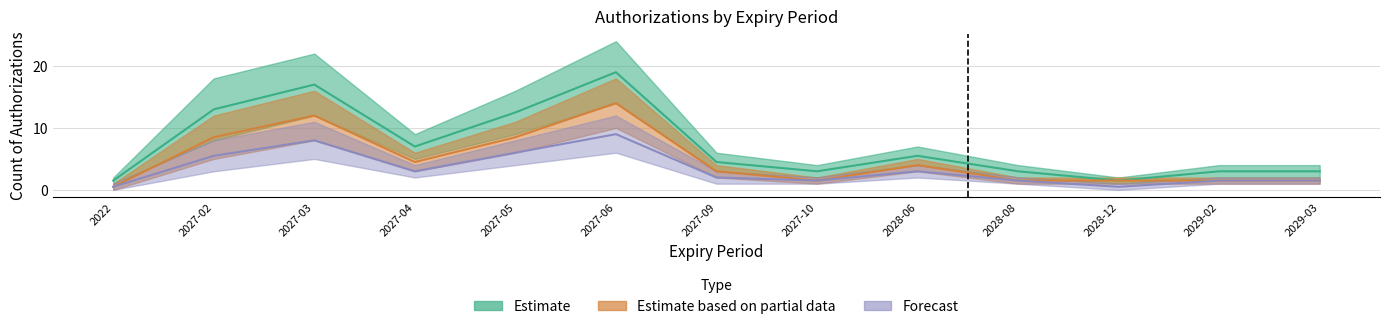

Reading right to left, what are all the values shown in this chart?

Estimate_low: 2029-03=1.5	2029-02=1.5	2028-12=0.5	2028-08=1.5	2028-06=3.0	2027-10=1.5	2027-09=2.0	2027-06=9.0	2027-05=6.0	2027-04=3.0	2027-03=8.0	2027-02=5.5	2022=0.5
Estimate_high: 2029-03=3.0	2029-02=3.0	2028-12=1.5	2028-08=3.0	2028-06=5.5	2027-10=3.0	2027-09=4.5	2027-06=19.0	2027-05=12.5	2027-04=7.0	2027-03=17.0	2027-02=13.0	2022=1.5
Partial_low: 2029-03=1.5	2029-02=1.5	2028-12=1.5	2028-08=1.5	2028-06=4.0	2027-10=1.5	2027-09=3.0	2027-06=14.0	2027-05=8.5	2027-04=4.5	2027-03=12.0	2027-02=8.5	2022=0.5